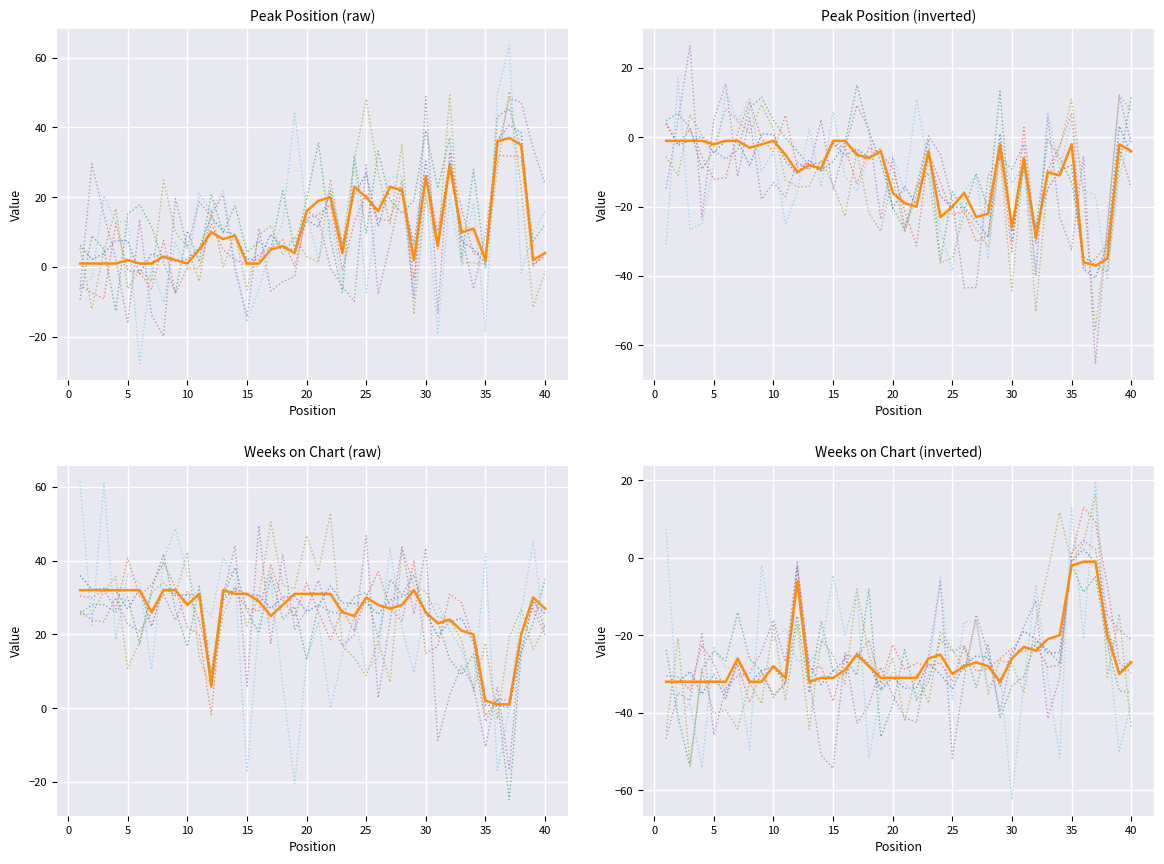

Reading left to right, extract all data points from this chart.

Peak Position: 1=1	2=1	3=1	4=1	5=2	6=1	7=1	8=3	9=2	10=1	11=5	12=10	13=8	14=9	15=1	16=1	17=5	18=6	19=4	20=16	21=19	22=20	23=4	24=23	25=20	26=16	27=23	28=22	29=2	30=26	31=6	32=29	33=10	34=11	35=2	36=36	37=37	38=35	39=2	40=4
Weeks on Chart: 1=32	2=32	3=32	4=32	5=32	6=32	7=26	8=32	9=32	10=28	11=31	12=6	13=32	14=31	15=31	16=29	17=25	18=28	19=31	20=31	21=31	22=31	23=26	24=25	25=30	26=28	27=27	28=28	29=32	30=26	31=23	32=24	33=21	34=20	35=2	36=1	37=1	38=20	39=30	40=27